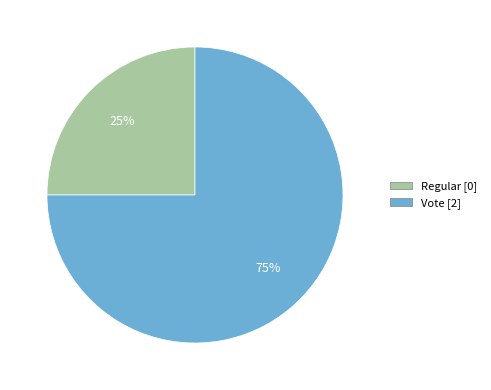

Combined, do Regular and Vote account for over 50%?

Yes